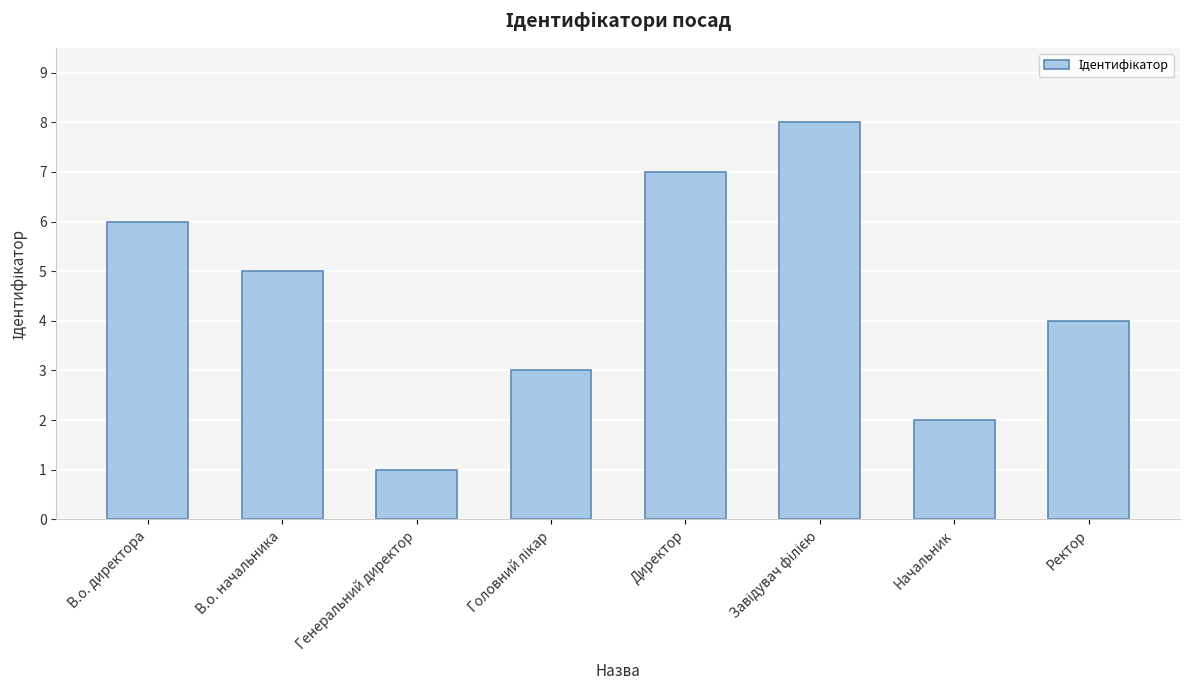

What is the sum of all values?

36